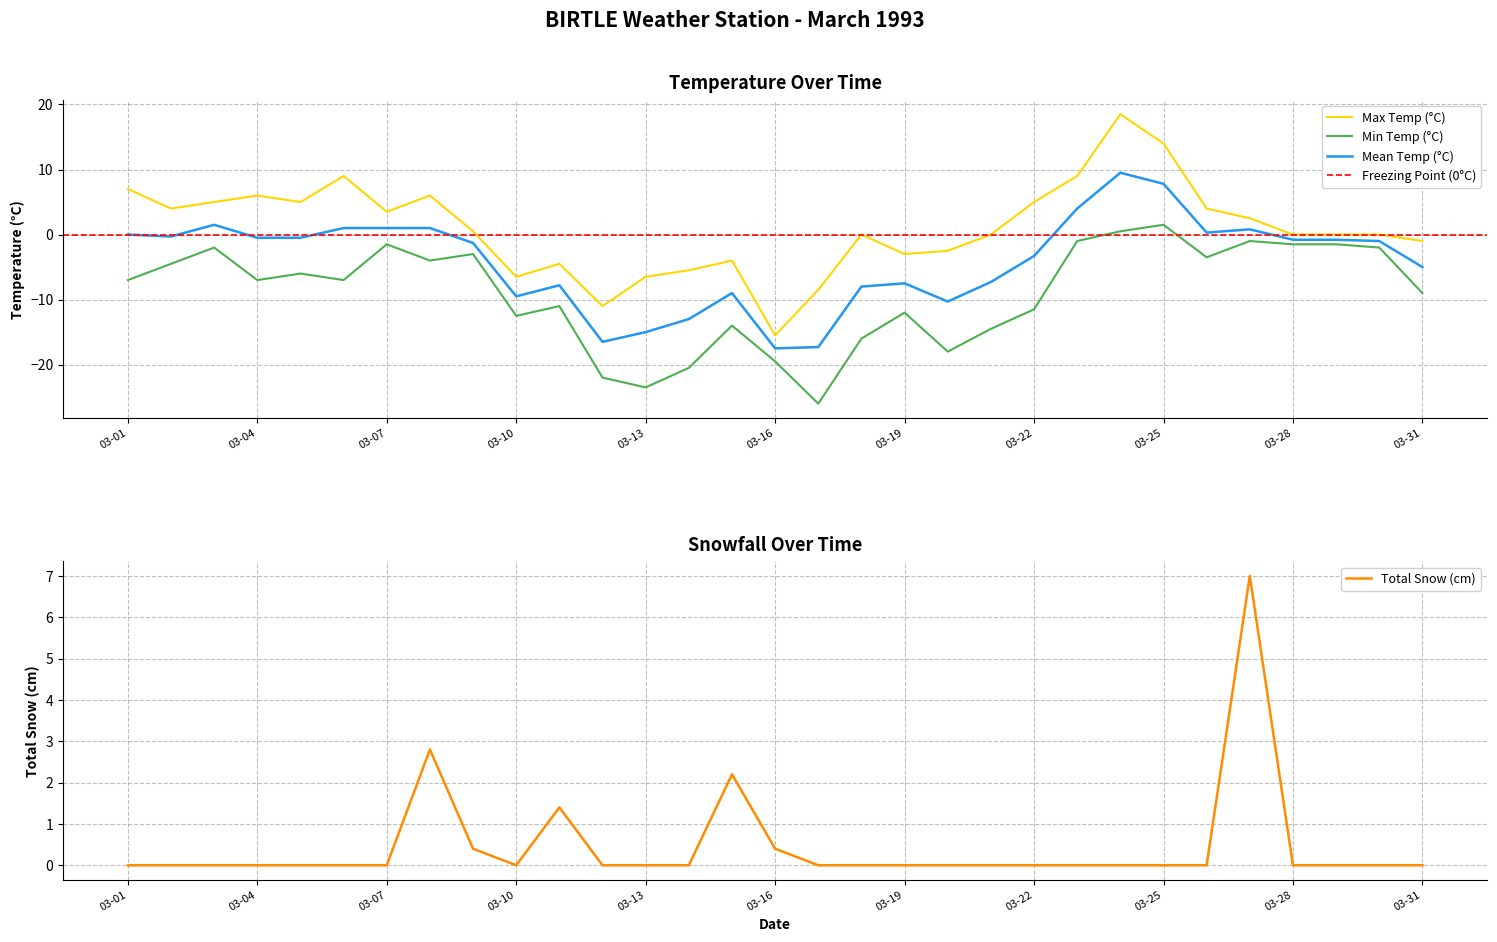

At which label does Max Temp (°C) reach its peak?

1993-03-24